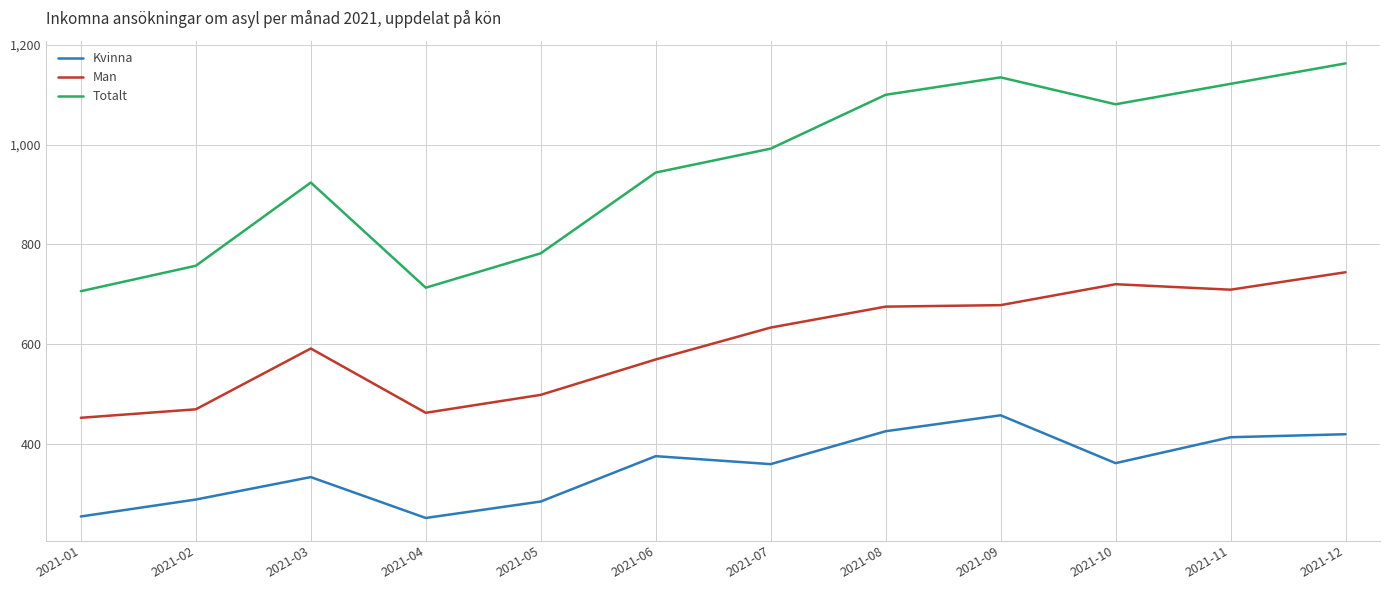

True or false: Totalt and Kvinna cross at least once.

False